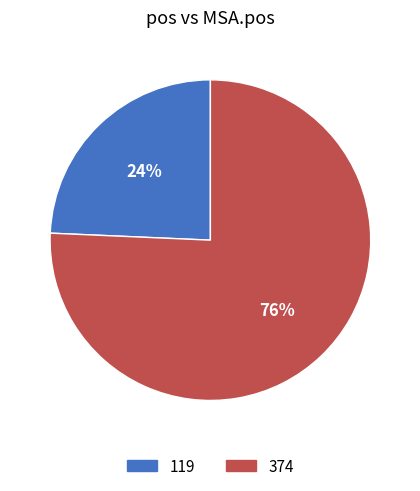

To the nearest percent, what is the combined percentage of 374 and 119?

100%